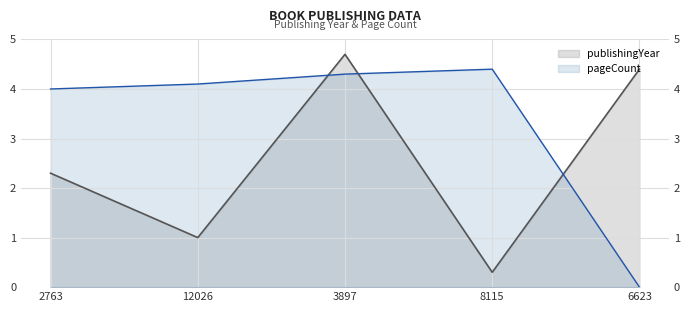

Read the publishingYear value at 12026.

1.0